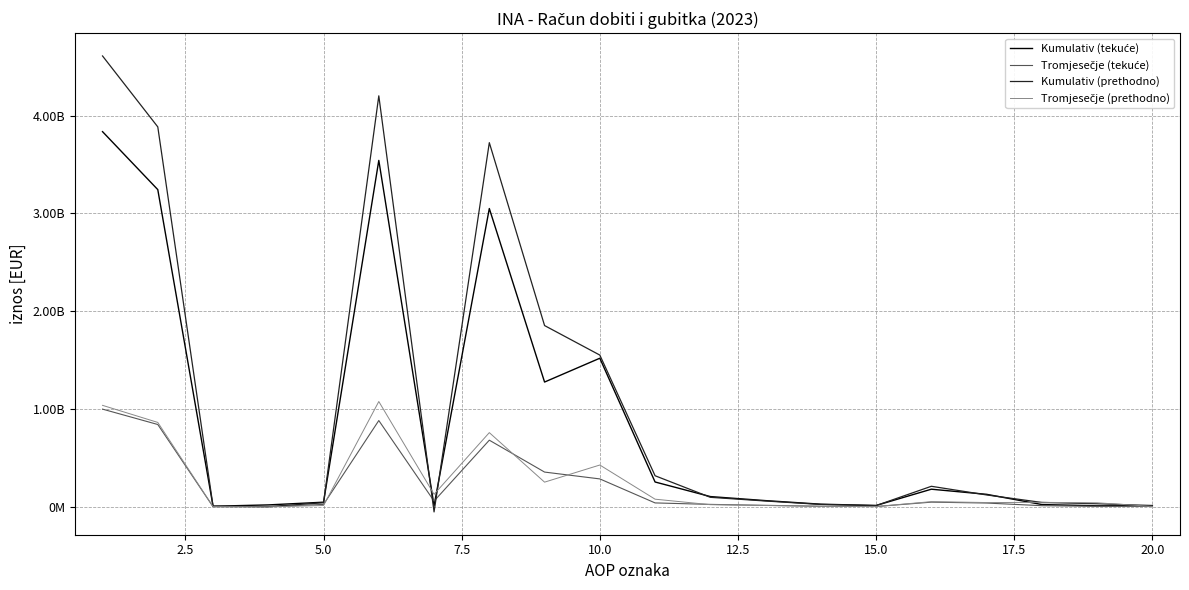

Does the chart display data point markers on the line(s)?

No